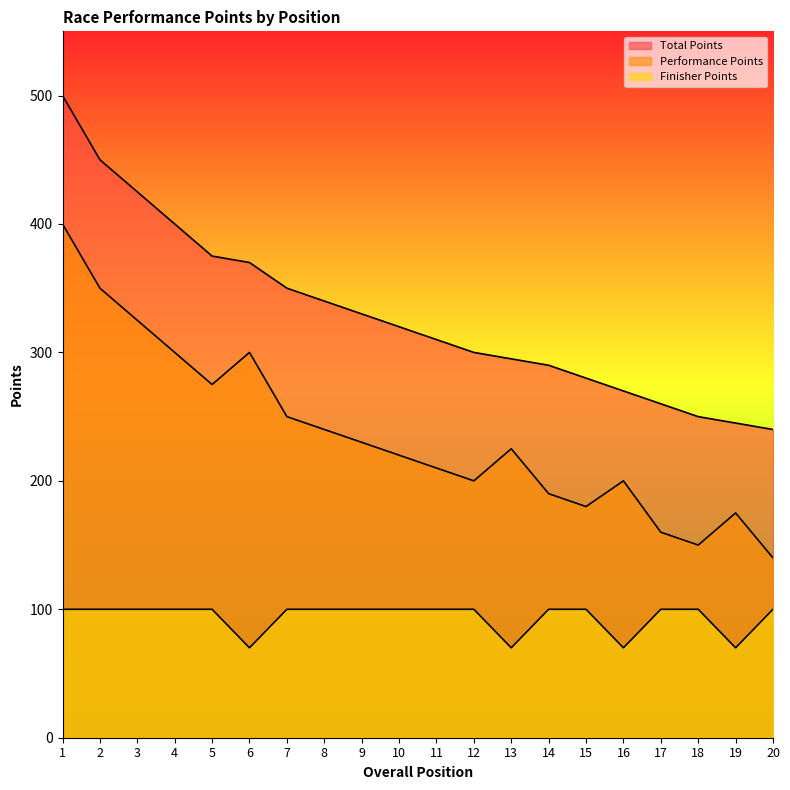

How many data points in Performance Points are less than 225?

10